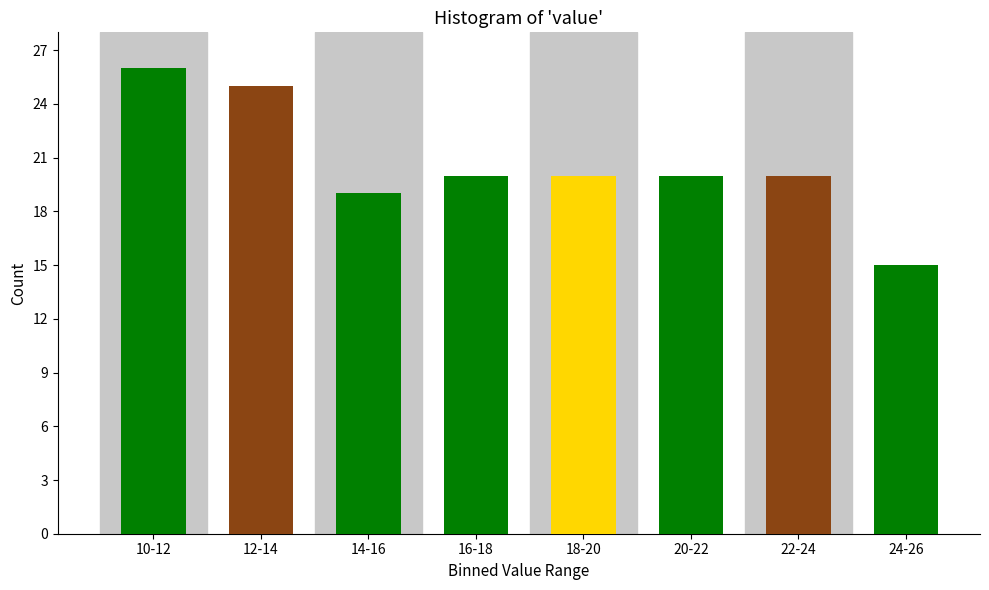

Reading left to right, what are all the values shown in this chart?

26	25	19	20	20	20	20	15